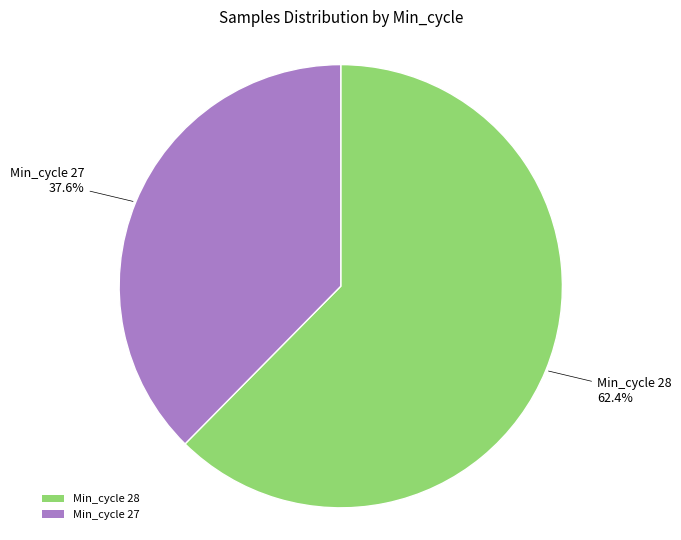

How many segments does this pie chart have?

2